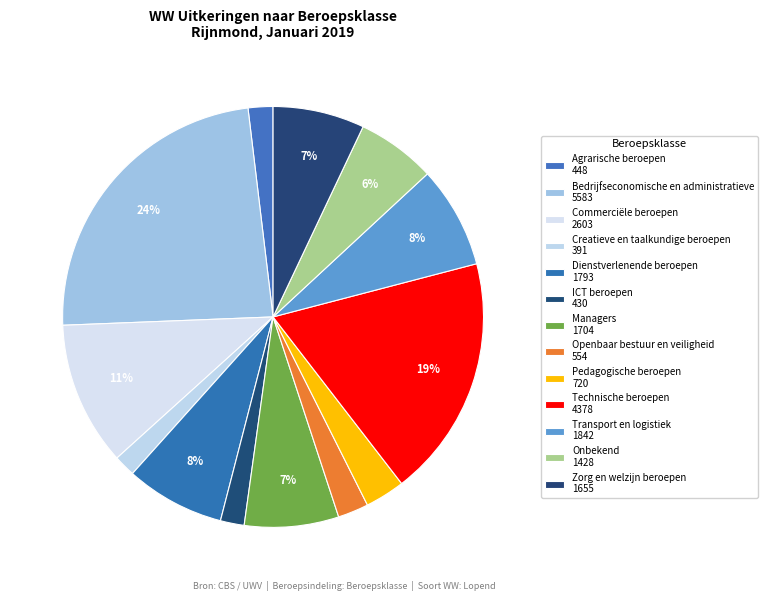

Is Commerciële beroepen the majority of the pie?

No